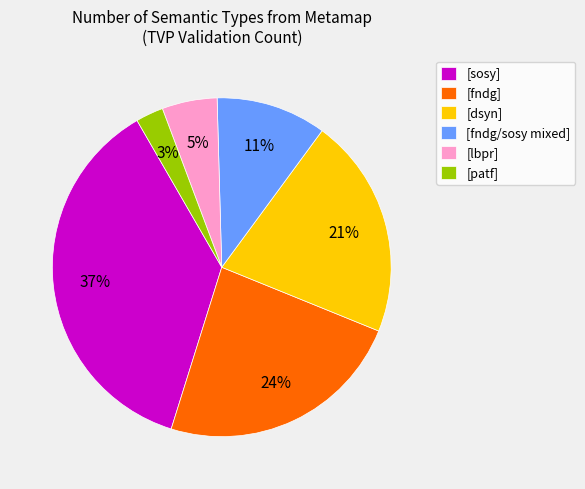

Count the number of slices in the pie.

6